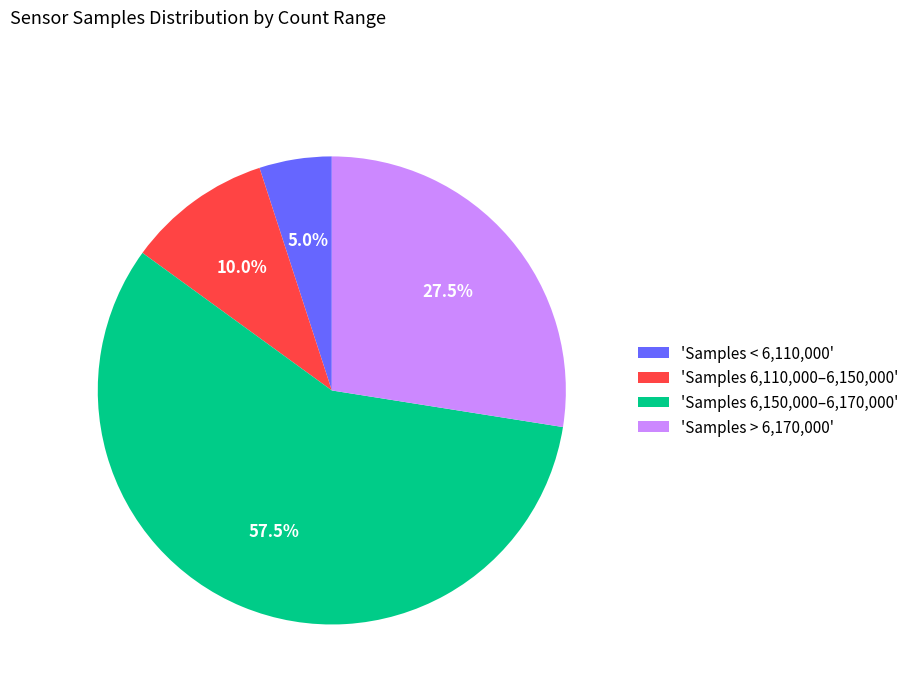

Approximately how many times larger is the value at 'Samples 6,110,000–6,150,000' compared to 'Samples > 6,170,000'?

0.4